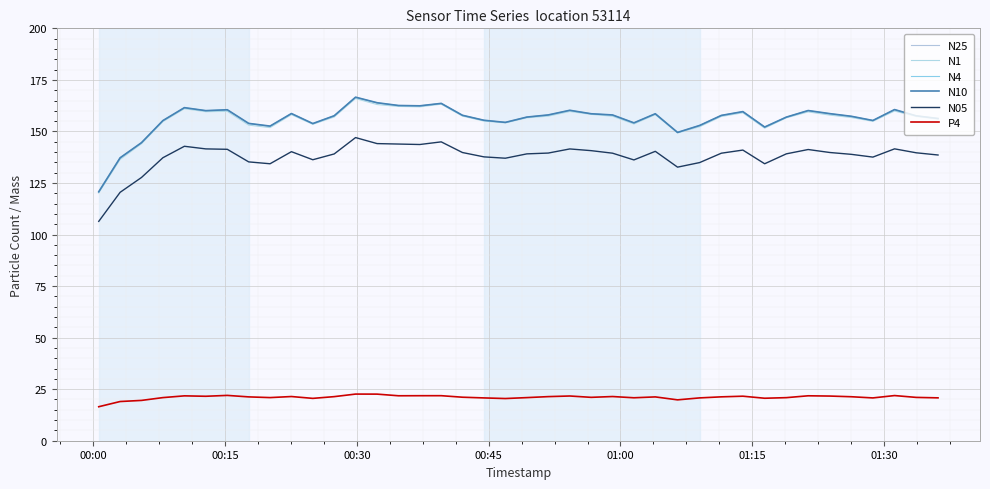

What is the minimum value shown in the chart?

16.5